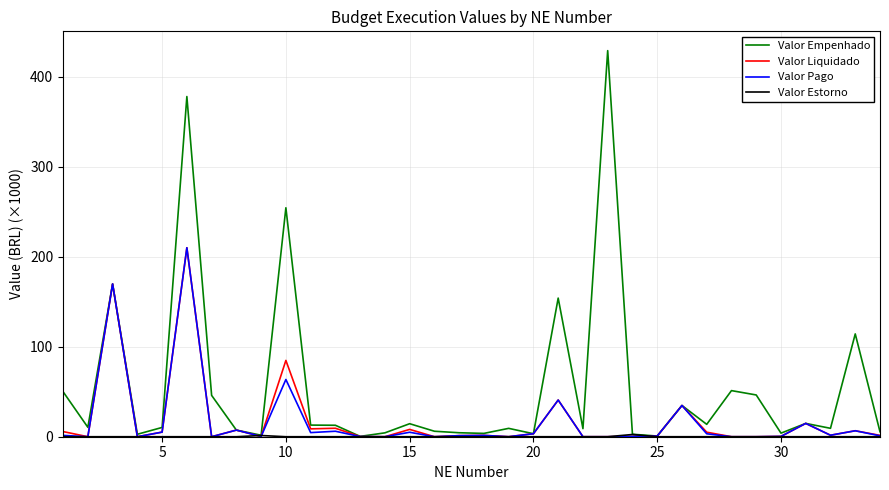

How many series are shown in this chart?

4